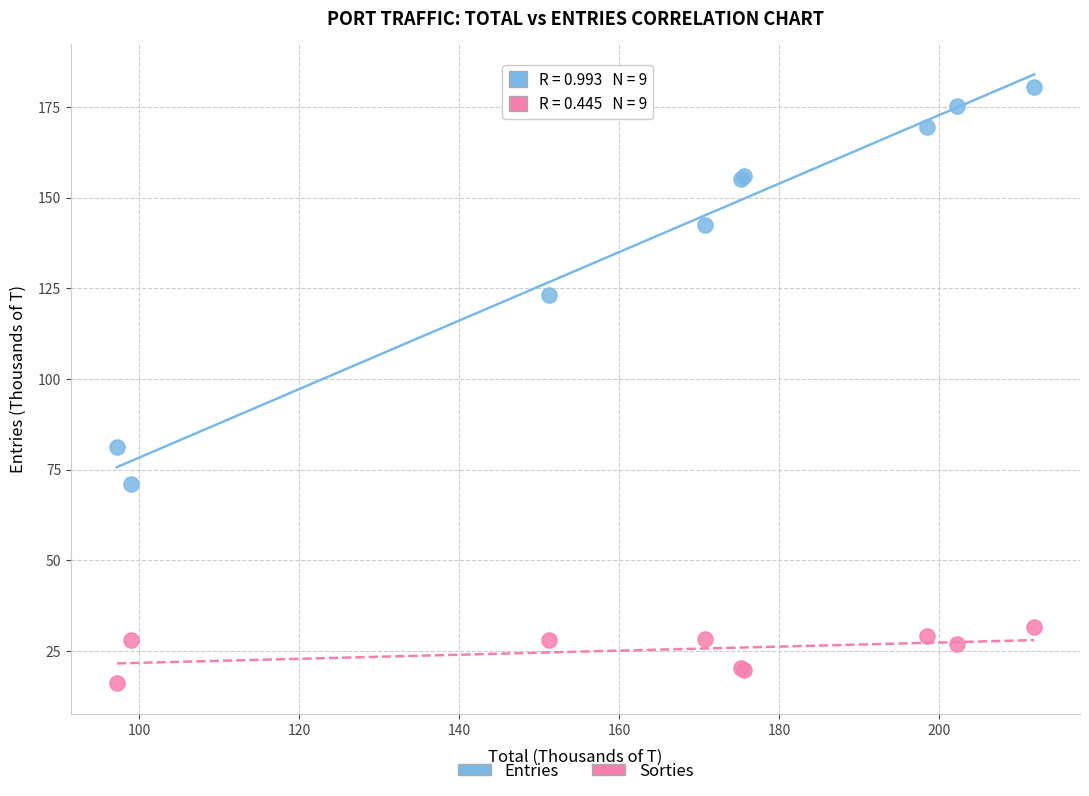

Which series reaches the minimum Y coordinate?

Sorties